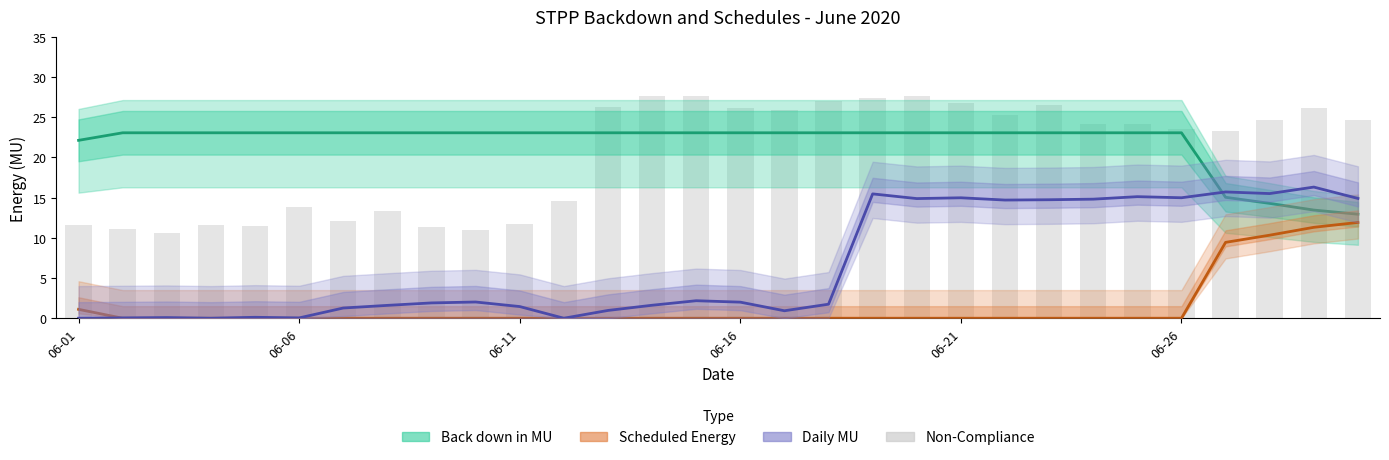

How many values in the Daily MU series are below 2?

15